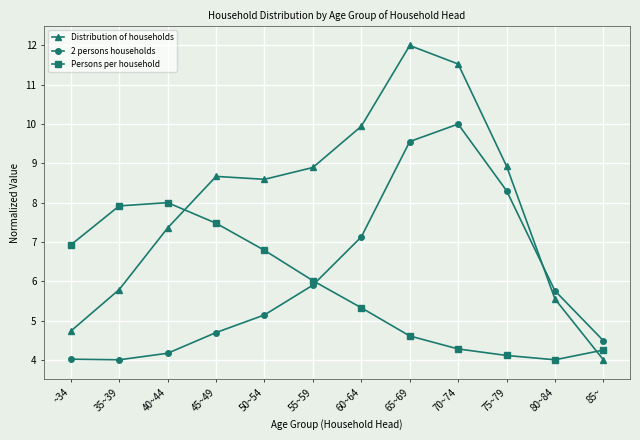

List the series in order of their peak value, highest first.

Distribution of households, 2 persons households, Persons per household